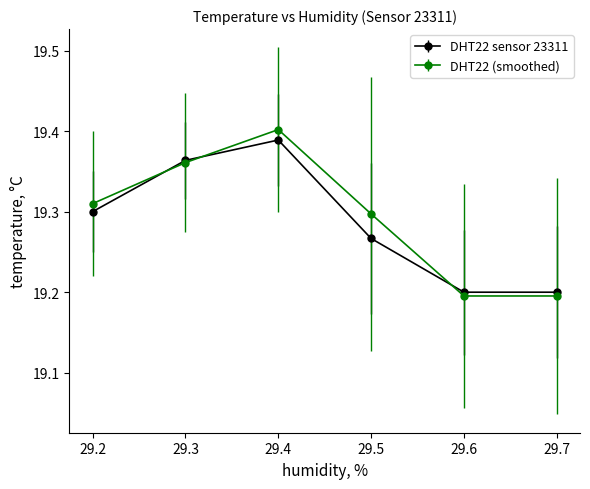

What are all the series names shown in the legend?

DHT22 sensor 23311, DHT22 (smoothed)